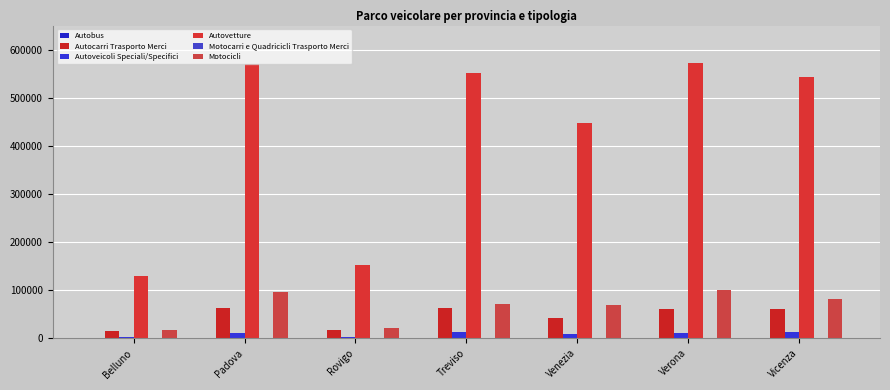

At which label is Autobus closest to 824?

Padova